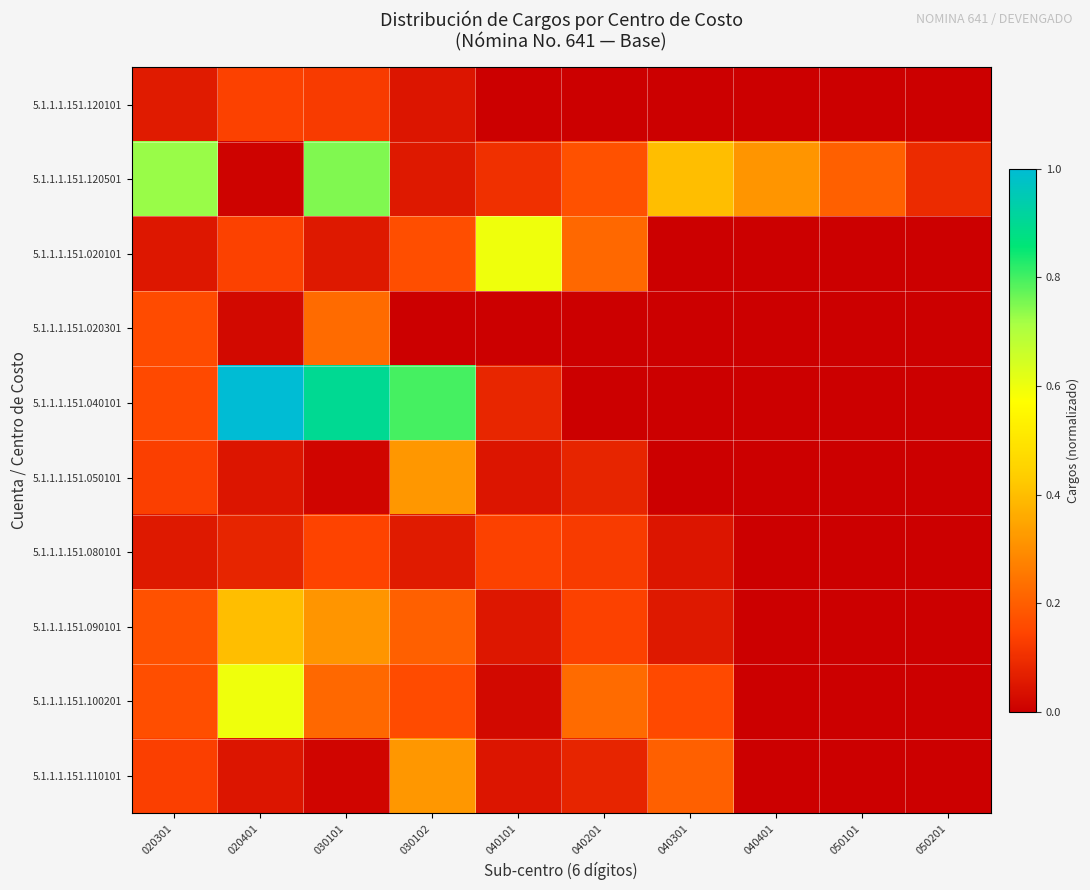

Which has a higher value, 050101 or 030101?

030101